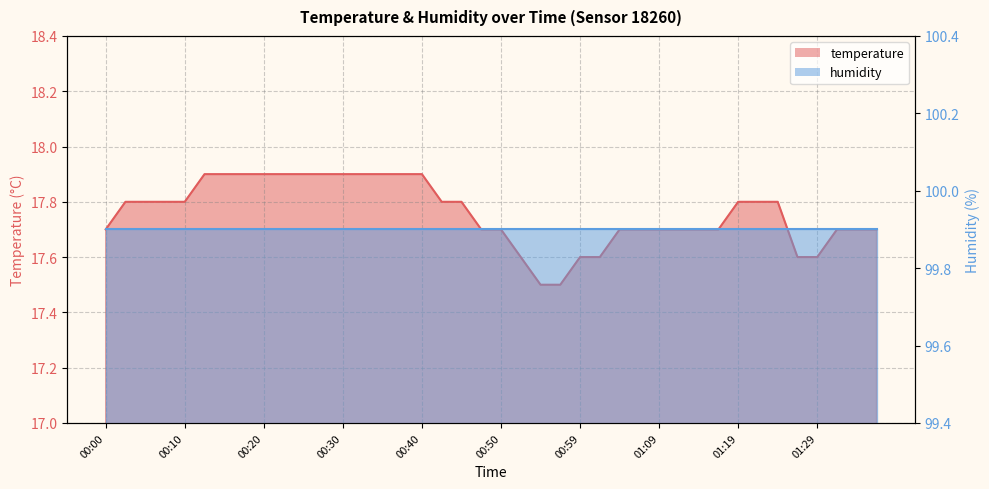

At which category does the chart reach its peak across all series?

00:13